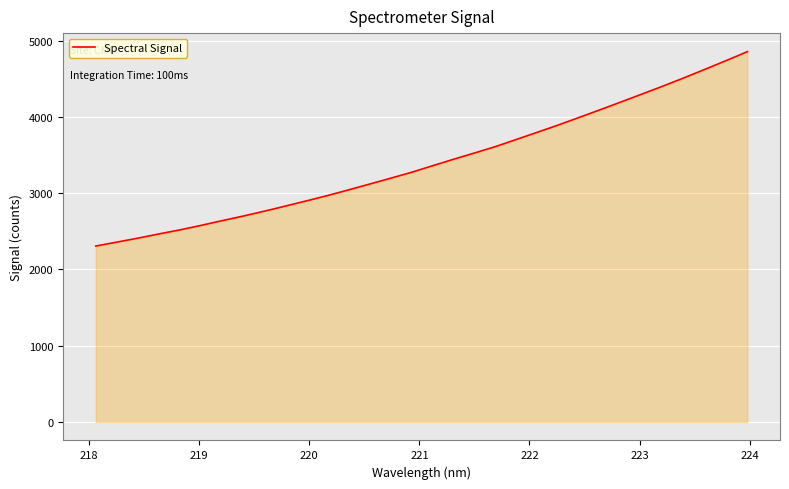

What is the smallest value displayed?

2306.5